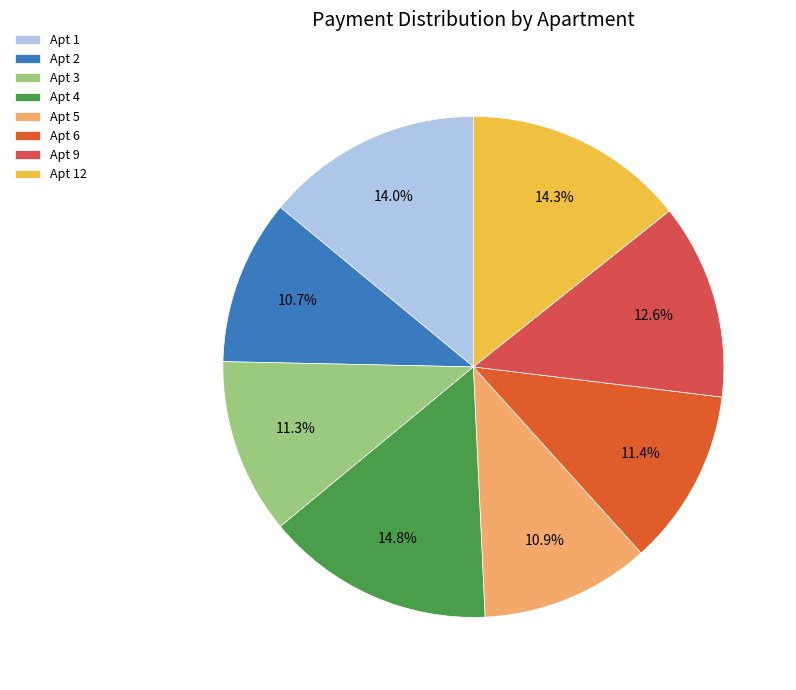

How many slices are in this pie chart?

8